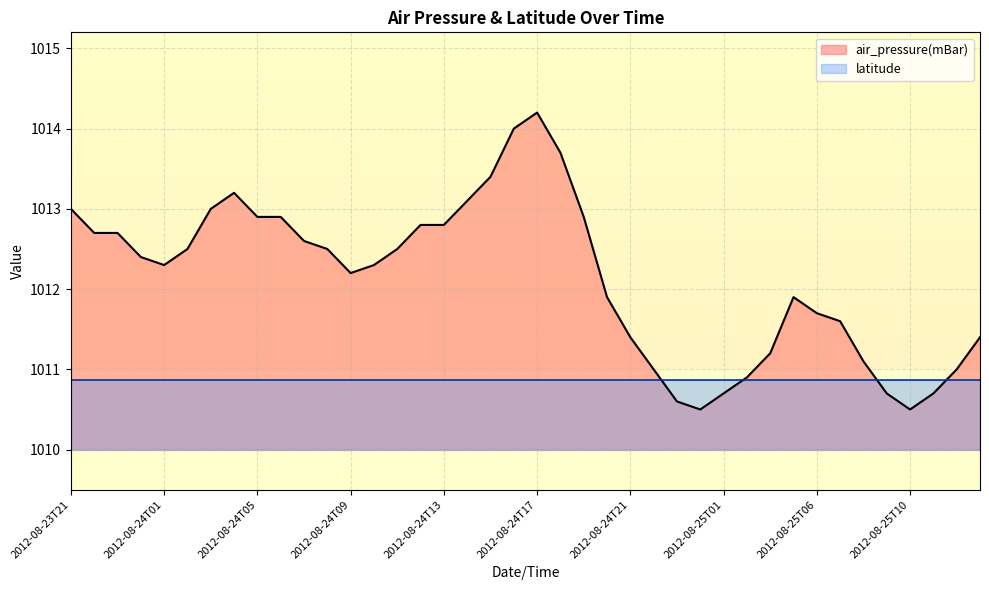

Rank the categories by value from highest to lowest.

2012-08-24T17, 2012-08-24T16, 2012-08-24T18, 2012-08-24T15, 2012-08-24T04, 2012-08-24T14, 2012-08-23T21, 2012-08-24T03, 2012-08-24T05, 2012-08-24T06, 2012-08-24T19, 2012-08-24T12, 2012-08-24T13, 2012-08-23T22, 2012-08-23T23, 2012-08-24T07, 2012-08-24T02, 2012-08-24T08, 2012-08-24T11, 2012-08-24T00, 2012-08-24T01, 2012-08-24T10, 2012-08-24T09, 2012-08-24T20, 2012-08-25T04, 2012-08-25T06, 2012-08-25T07, 2012-08-24T21, 2012-08-25T13, 2012-08-25T03, 2012-08-25T08, 2012-08-24T22, 2012-08-25T12, 2012-08-25T02, 2012-08-25T01, 2012-08-25T09, 2012-08-25T11, 2012-08-24T23, 2012-08-25T00, 2012-08-25T10